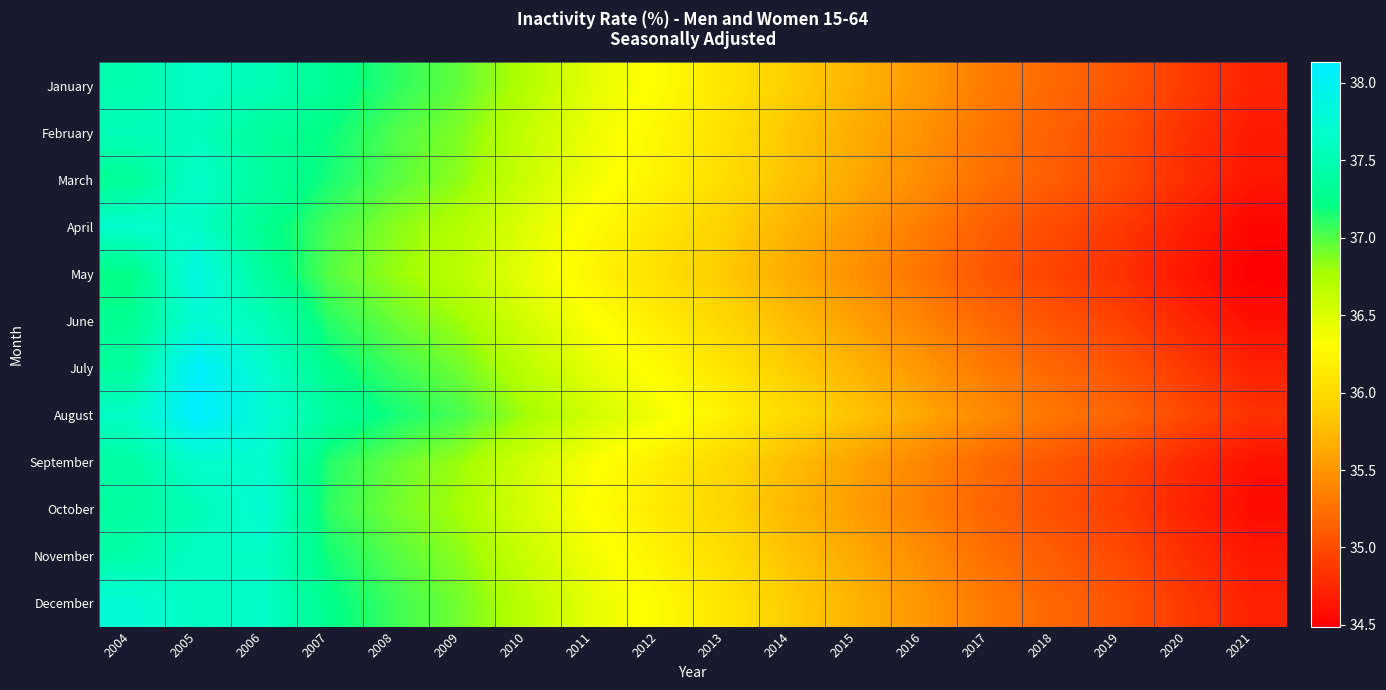

Reading left to right, transcribe all the data shown in this chart.

January: 2004=37.5	2005=37.6	2006=37.5	2007=37.3	2008=37.1	2009=37.0	2010=36.7	2011=36.5	2012=36.3	2013=36.1	2014=35.9	2015=35.7	2016=35.5	2017=35.3	2018=35.2	2019=35.1	2020=34.9	2021=34.7
February: 2004=37.5	2005=37.6	2006=37.4	2007=37.2	2008=37.0	2009=36.9	2010=36.6	2011=36.4	2012=36.2	2013=36.0	2014=35.8	2015=35.6	2016=35.5	2017=35.3	2018=35.1	2019=35.0	2020=34.8	2021=34.7
March: 2004=37.3	2005=37.6	2006=37.4	2007=37.2	2008=37.0	2009=36.8	2010=36.6	2011=36.4	2012=36.2	2013=36.0	2014=35.8	2015=35.6	2016=35.4	2017=35.2	2018=35.1	2019=35.0	2020=34.8	2021=34.6
April: 2004=37.7	2005=37.6	2006=37.3	2007=37.0	2008=36.9	2009=36.7	2010=36.5	2011=36.3	2012=36.1	2013=35.9	2014=35.7	2015=35.5	2016=35.3	2017=35.1	2018=35.0	2019=34.9	2020=34.7	2021=34.5
May: 2004=37.2	2005=37.9	2006=37.3	2007=37.0	2008=36.8	2009=36.7	2010=36.4	2011=36.2	2012=36.0	2013=35.8	2014=35.6	2015=35.5	2016=35.3	2017=35.1	2018=34.9	2019=34.8	2020=34.6	2021=34.5
June: 2004=37.3	2005=37.7	2006=37.5	2007=37.1	2008=36.9	2009=36.8	2010=36.5	2011=36.3	2012=36.1	2013=36.0	2014=35.7	2015=35.6	2016=35.4	2017=35.2	2018=35.1	2019=34.9	2020=34.8	2021=34.6
July: 2004=37.4	2005=38.1	2006=37.7	2007=37.2	2008=37.1	2009=36.9	2010=36.7	2011=36.4	2012=36.3	2013=36.1	2014=35.9	2015=35.7	2016=35.5	2017=35.3	2018=35.2	2019=35.1	2020=34.9	2021=34.7
August: 2004=37.6	2005=38.1	2006=37.7	2007=37.3	2008=37.2	2009=37.0	2010=36.8	2011=36.6	2012=36.4	2013=36.2	2014=36.0	2015=35.8	2016=35.6	2017=35.4	2018=35.3	2019=35.2	2020=35.0	2021=34.8
September: 2004=37.4	2005=37.7	2006=37.7	2007=37.1	2008=36.9	2009=36.8	2010=36.6	2011=36.3	2012=36.2	2013=36.0	2014=35.8	2015=35.6	2016=35.4	2017=35.2	2018=35.1	2019=34.9	2020=34.8	2021=34.6
October: 2004=37.4	2005=37.5	2006=37.7	2007=37.1	2008=36.9	2009=36.8	2010=36.5	2011=36.3	2012=36.1	2013=35.9	2014=35.7	2015=35.5	2016=35.4	2017=35.2	2018=35.0	2019=34.9	2020=34.7	2021=34.6
November: 2004=37.4	2005=37.6	2006=37.6	2007=37.2	2008=37.0	2009=36.8	2010=36.6	2011=36.4	2012=36.2	2013=36.0	2014=35.8	2015=35.6	2016=35.4	2017=35.2	2018=35.1	2019=35.0	2020=34.8	2021=34.7
December: 2004=37.7	2005=37.6	2006=37.6	2007=37.2	2008=37.1	2009=36.9	2010=36.7	2011=36.4	2012=36.3	2013=36.1	2014=35.9	2015=35.7	2016=35.5	2017=35.3	2018=35.2	2019=35.1	2020=34.9	2021=34.7